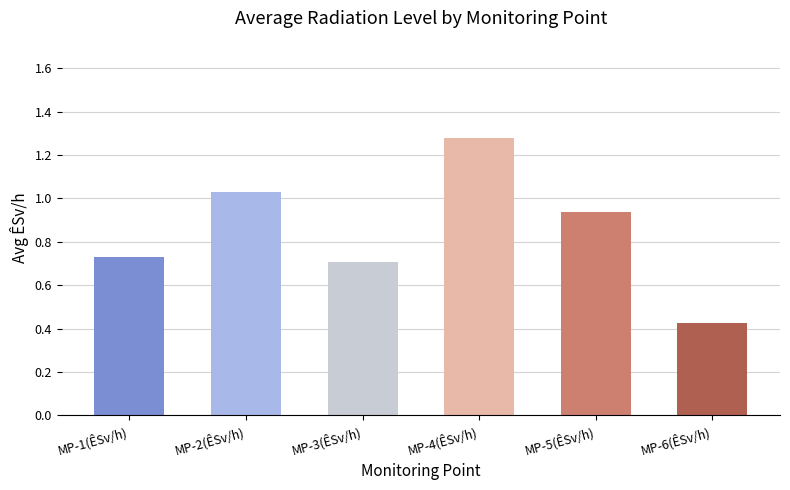

What position from the right is MP-3(ÊSv/h)?

4